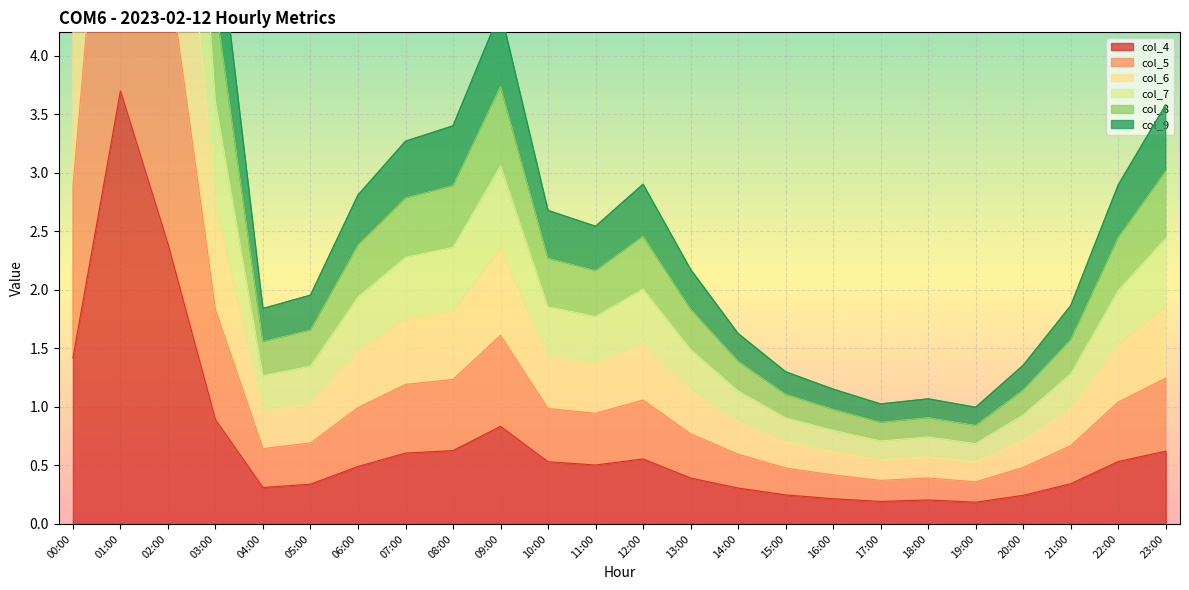

Which series has the widest spread of values?

col_6